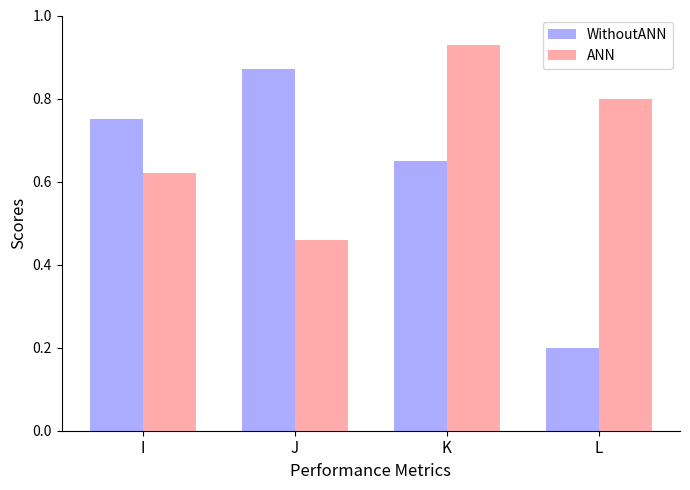

The value of WithoutANN at L is 0.2. True or false?

True